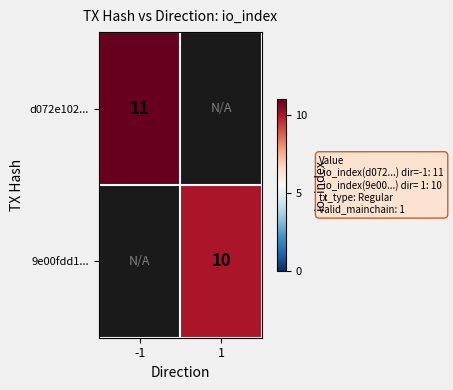

Is the value of d072e102... at -1 greater than the value of 9e00fdd1... at 1?

Yes